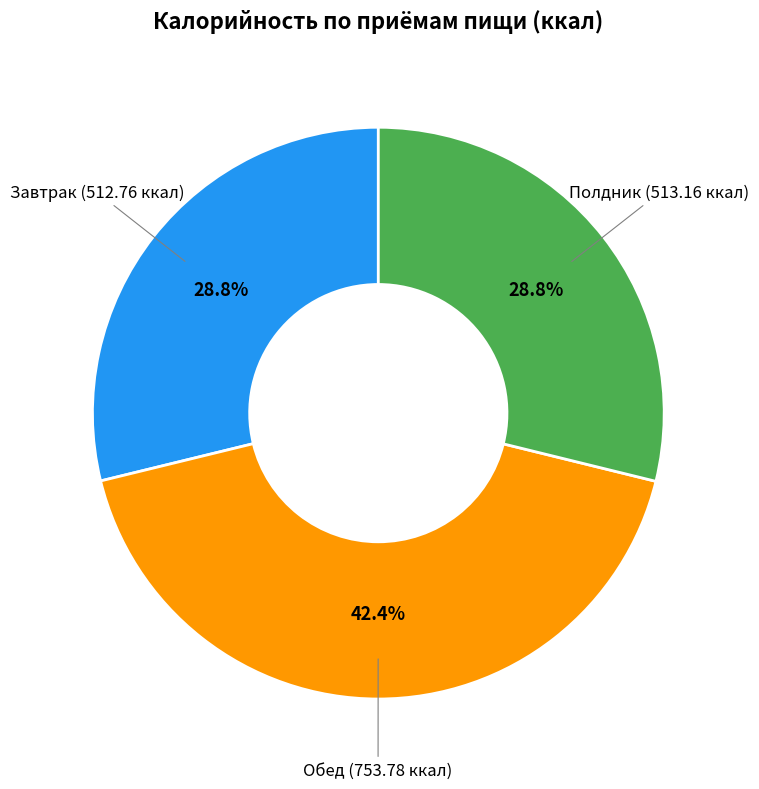

Is there a majority slice in this chart?

No